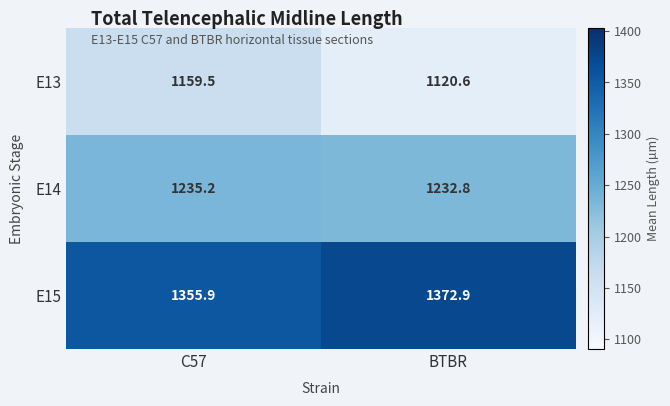

Which category has the highest value in the E13 series?

C57